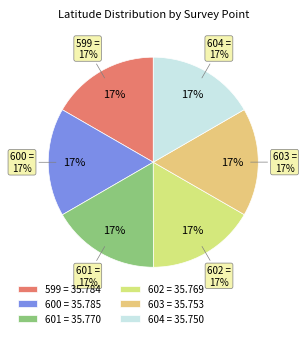

Approximately how many times larger is the value at 601 compared to 604?

1.0